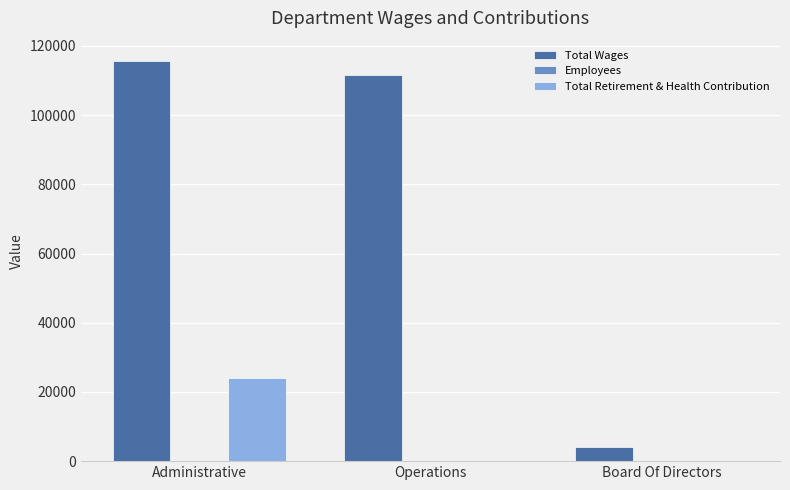

Is it true that Total Wages equals 150655 at Operations?

False